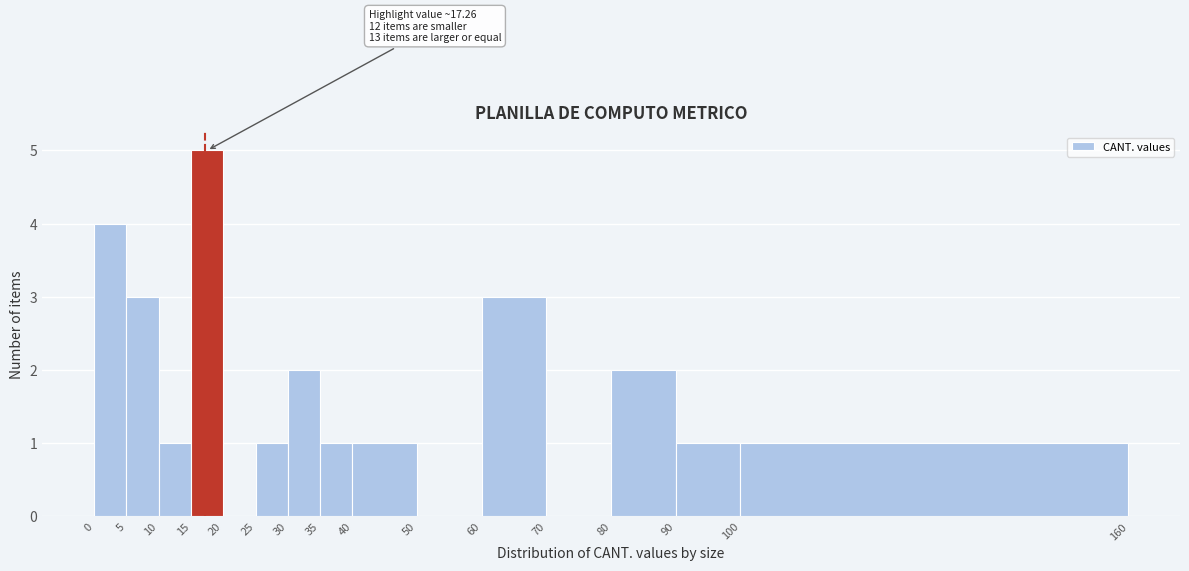

Which range on the x-axis has the tallest bar?

15 to 20